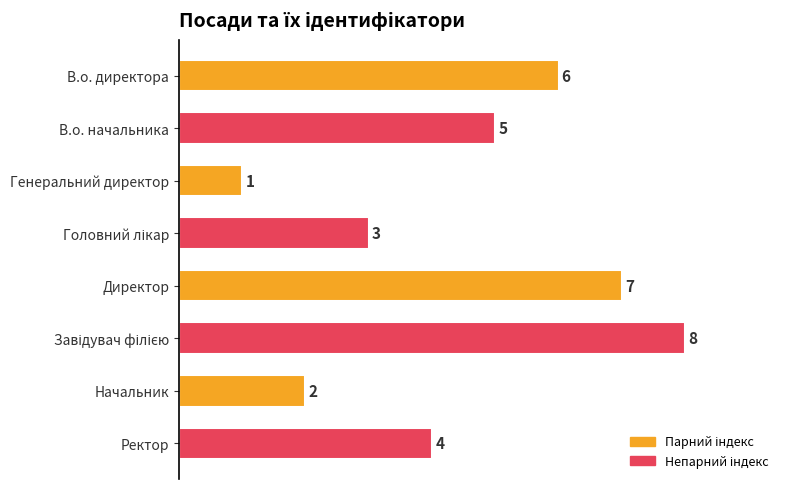

The value at Генеральний директор is 1. True or false?

True